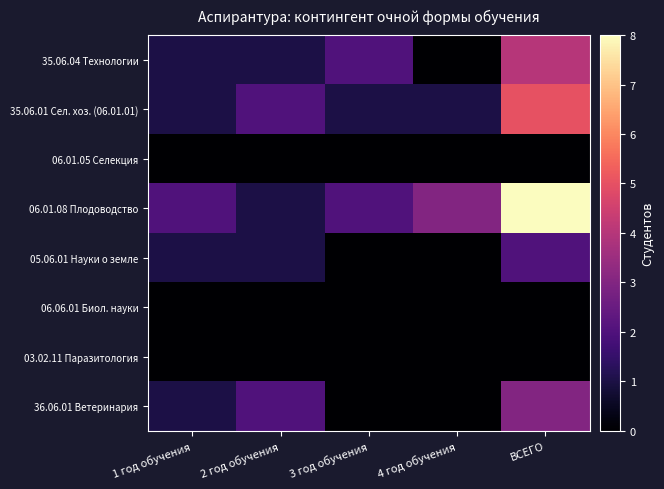

Reading right to left, transcribe all the data shown in this chart.

35.06.04 Технологии: ВСЕГО=4	4 год обучения=0	3 год обучения=2	2 год обучения=1	1 год обучения=1
35.06.01 Сел. хоз. (06.01.01): ВСЕГО=5	4 год обучения=1	3 год обучения=1	2 год обучения=2	1 год обучения=1
06.01.05 Селекция: ВСЕГО=0	4 год обучения=0	3 год обучения=0	2 год обучения=0	1 год обучения=0
06.01.08 Плодоводство: ВСЕГО=8	4 год обучения=3	3 год обучения=2	2 год обучения=1	1 год обучения=2
05.06.01 Науки о земле: ВСЕГО=2	4 год обучения=0	3 год обучения=0	2 год обучения=1	1 год обучения=1
06.06.01 Биол. науки: ВСЕГО=0	4 год обучения=0	3 год обучения=0	2 год обучения=0	1 год обучения=0
03.02.11 Паразитология: ВСЕГО=0	4 год обучения=0	3 год обучения=0	2 год обучения=0	1 год обучения=0
36.06.01 Ветеринария: ВСЕГО=3	4 год обучения=0	3 год обучения=0	2 год обучения=2	1 год обучения=1